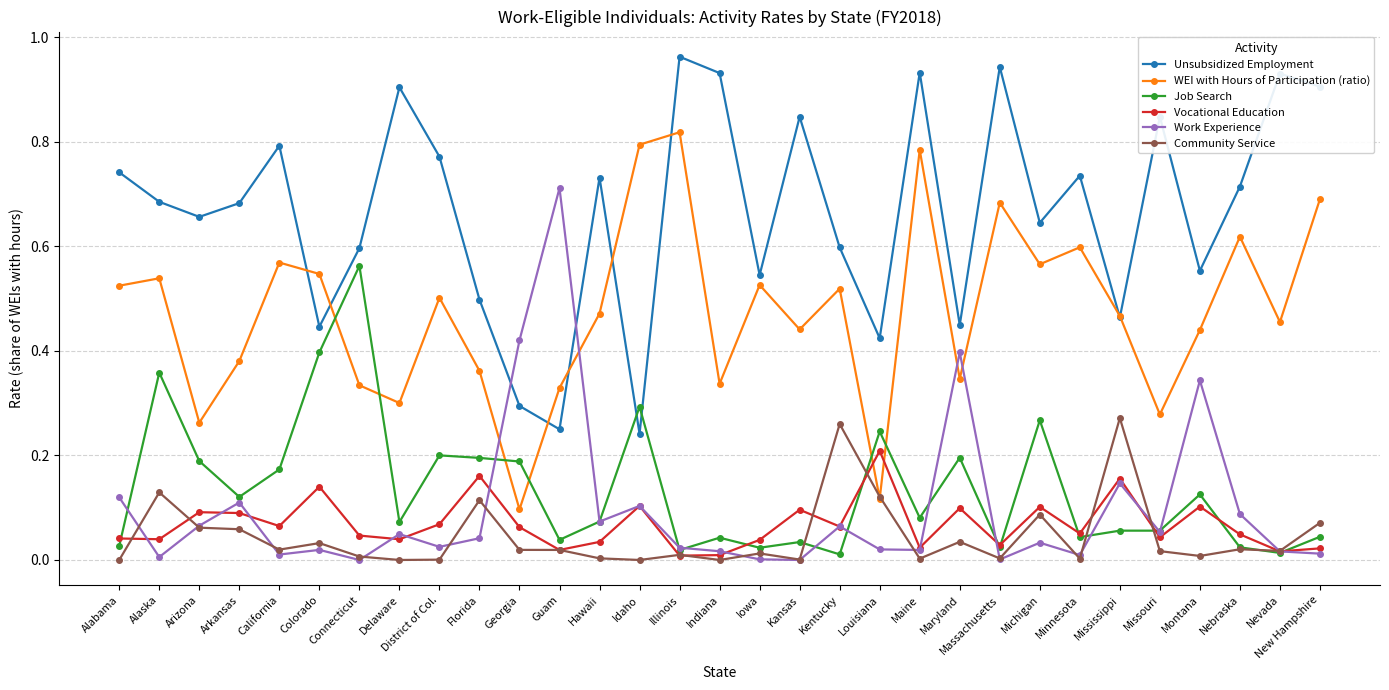

The Vocational Education series shows 0.1 at Alaska. True or false?

False